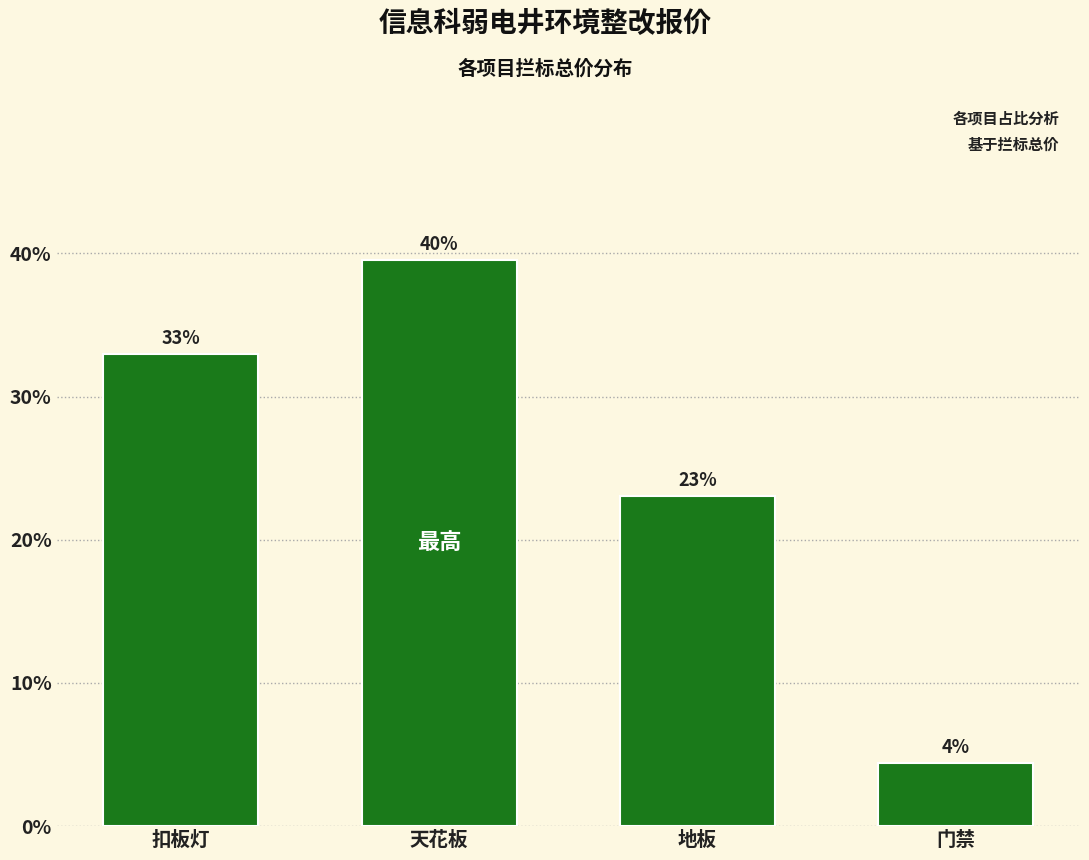

What is the label of the 4th bar from the left?

门禁